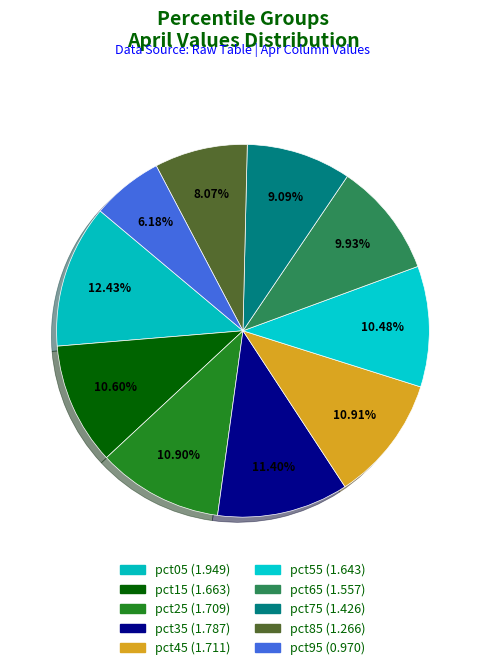

Which slice is the largest?

pct05